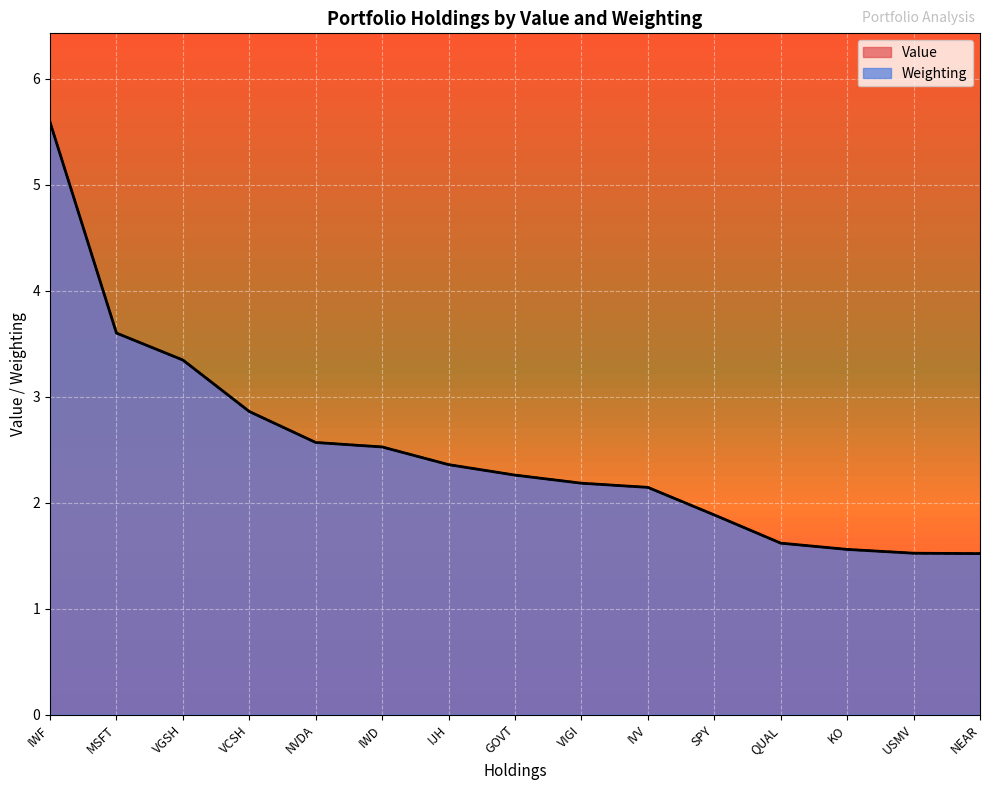

Reading left to right, what are all the values shown in this chart?

Value: IWF=5.6	MSFT=3.6	VGSH=3.3	VCSH=2.9	NVDA=2.6	IWD=2.5	IJH=2.4	GOVT=2.3	VIGI=2.2	IVV=2.1	SPY=1.9	QUAL=1.6	KO=1.6	USMV=1.5	NEAR=1.5
Weighting: IWF=5.6	MSFT=3.6	VGSH=3.3	VCSH=2.9	NVDA=2.6	IWD=2.5	IJH=2.4	GOVT=2.3	VIGI=2.2	IVV=2.1	SPY=1.9	QUAL=1.6	KO=1.6	USMV=1.5	NEAR=1.5